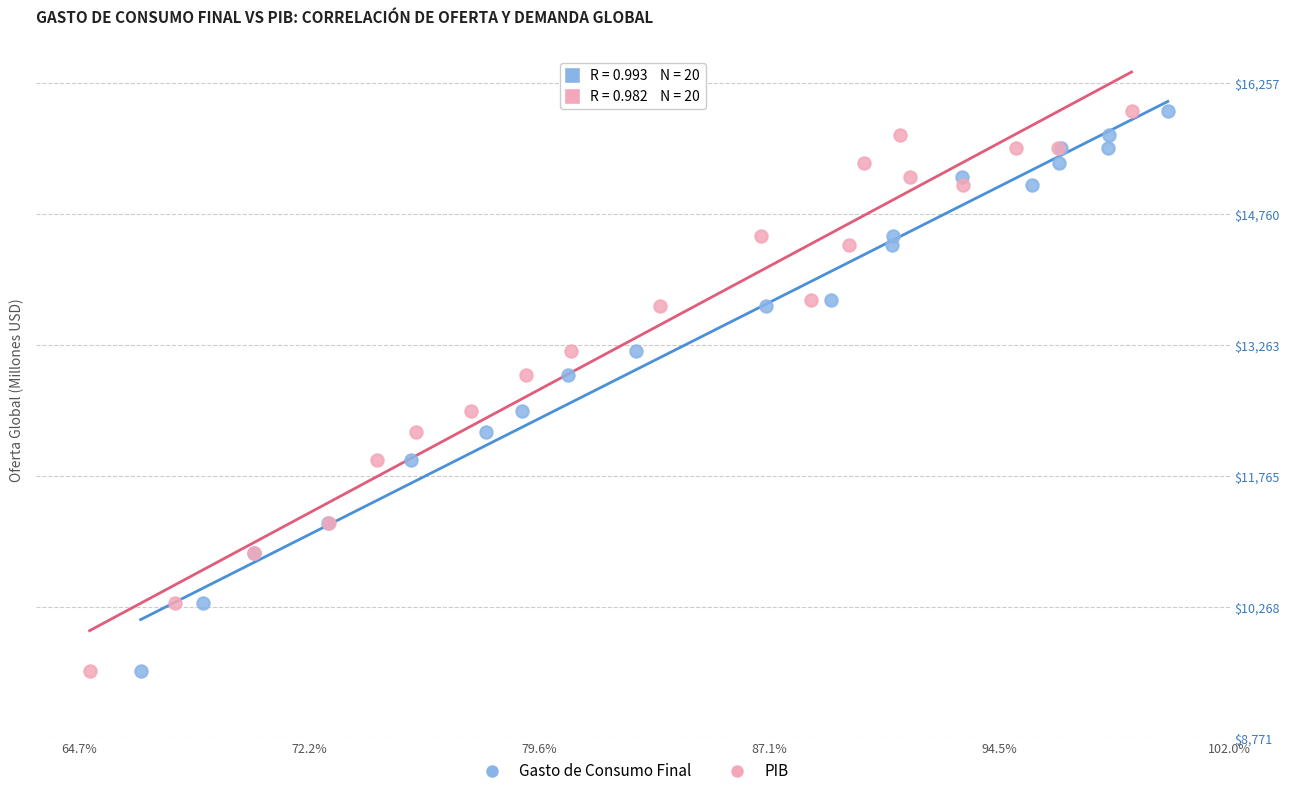

What are all the series names shown in the legend?

Gasto de Consumo Final, PIB